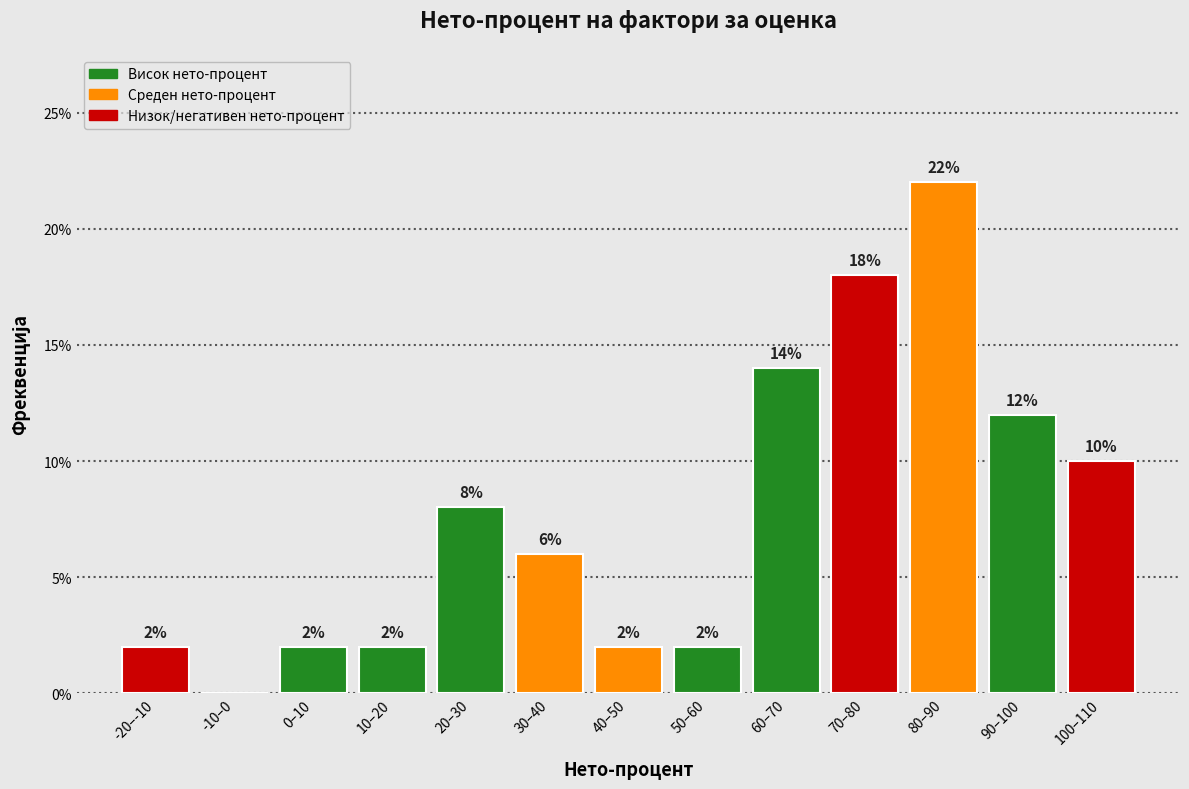

Reading left to right, transcribe all the data shown in this chart.

-20–-10=2.0	-10–0=0.0	0–10=2.0	10–20=2.0	20–30=8.0	30–40=6.0	40–50=2.0	50–60=2.0	60–70=14.0	70–80=18.0	80–90=22.0	90–100=12.0	100–110=10.0